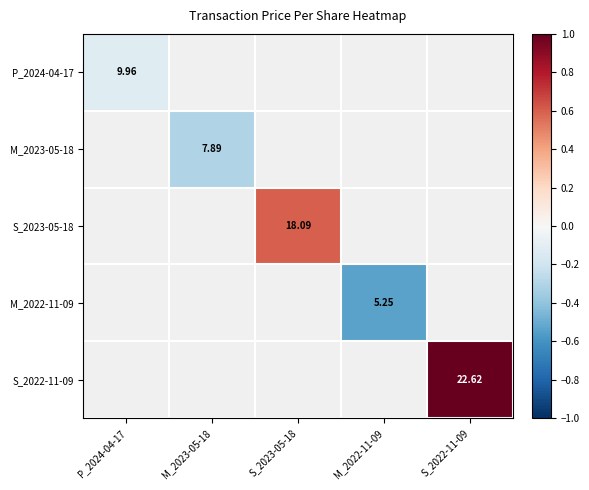

Which series has the largest range (max minus min)?

P_2024-04-17